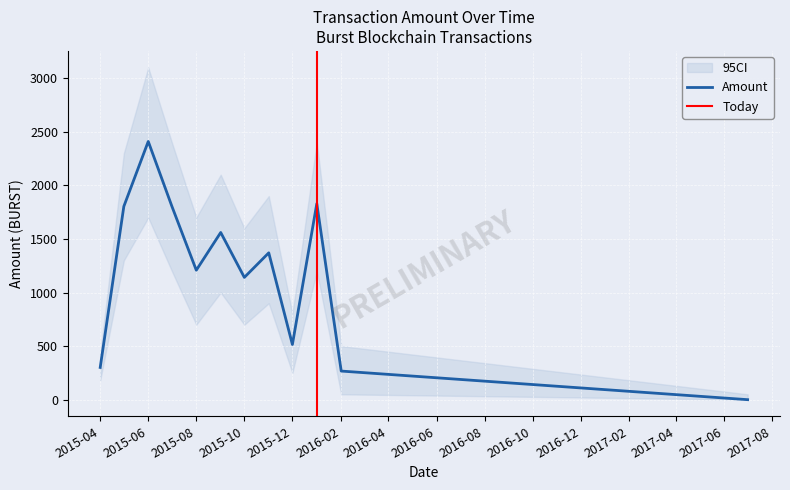

Reading left to right, extract all data points from this chart.

300.9	1803.9	2410.2	1805.0	1208.4	1560.5	1141.3	1370.6	515.0	1829.7	267.0	0.0